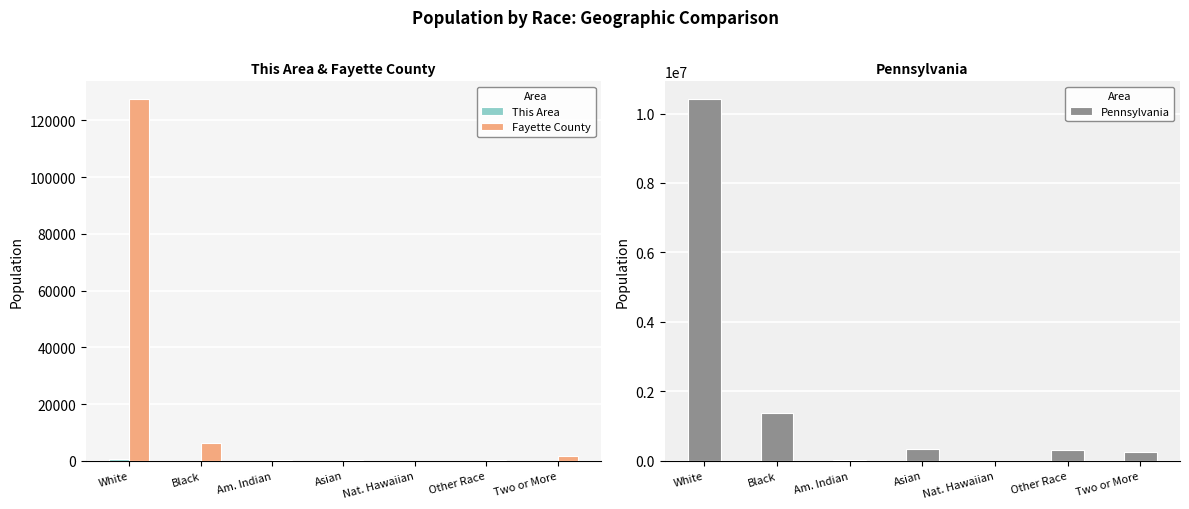

List the labels in order of This Area value, smallest first.

Am. Indian, Asian, Nat. Hawaiian, Other Race, Black, Two or More, White